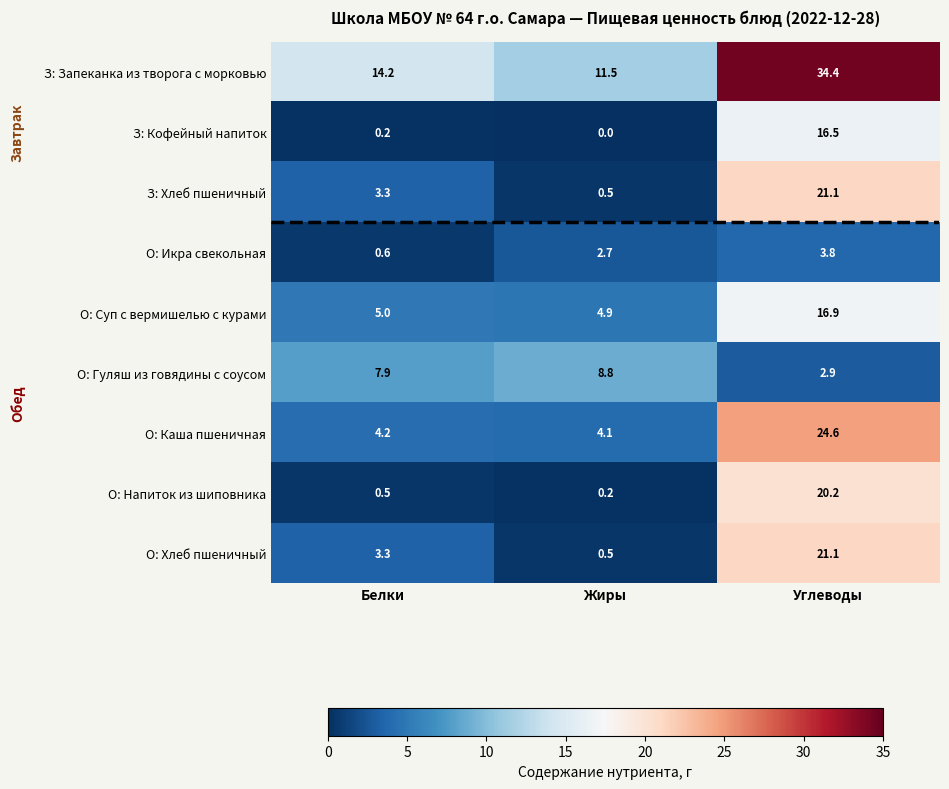

At which label is З: Хлеб пшеничный closest to 10?

Белки